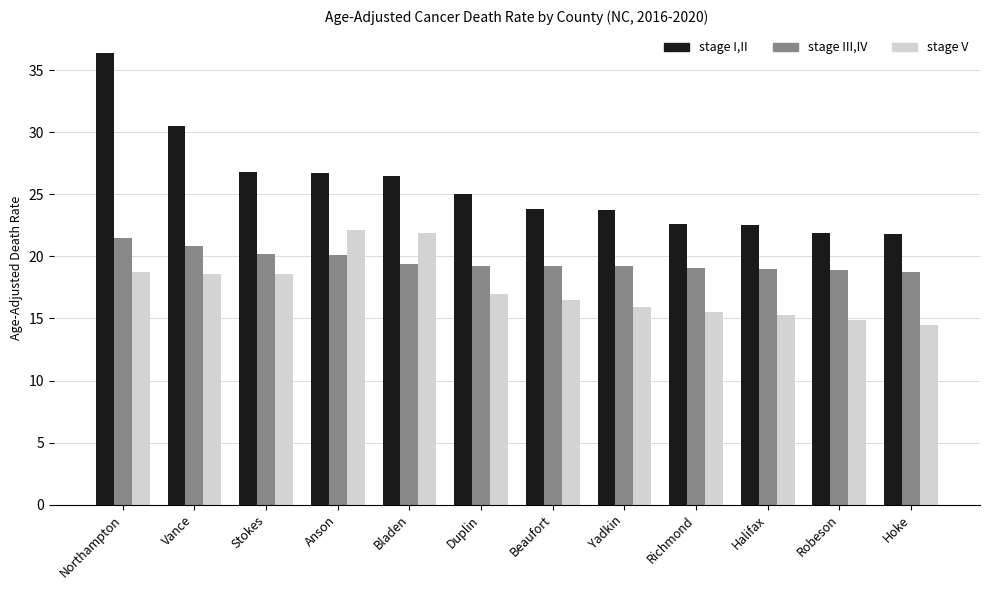

Between Northampton and Duplin, which series saw the biggest shift?

stage I,II